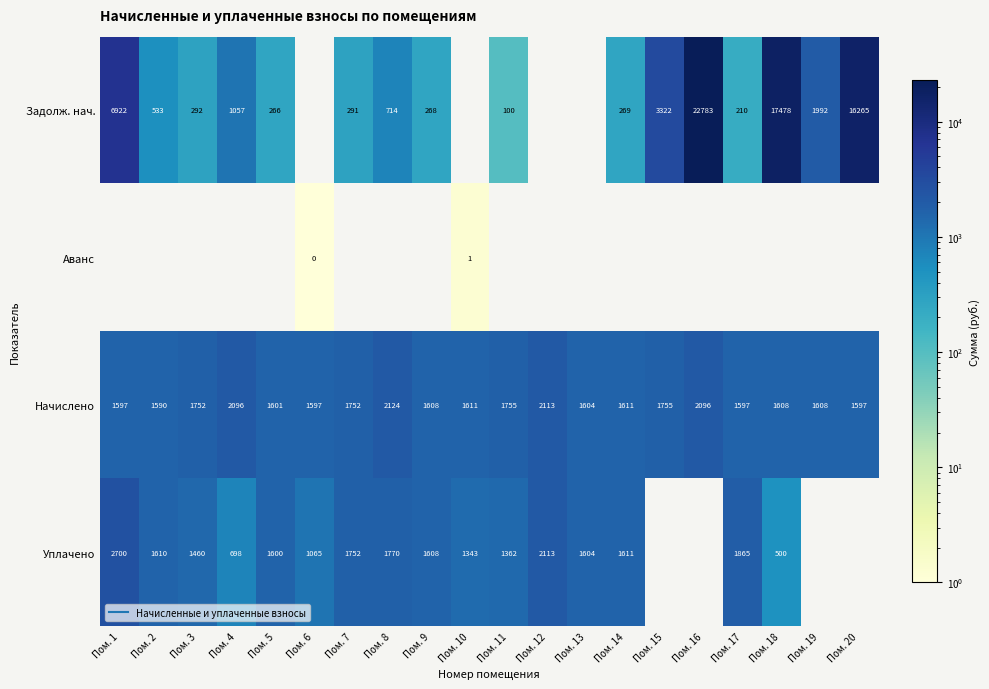

What is the total value across all series at Пом. 20?

17862.5